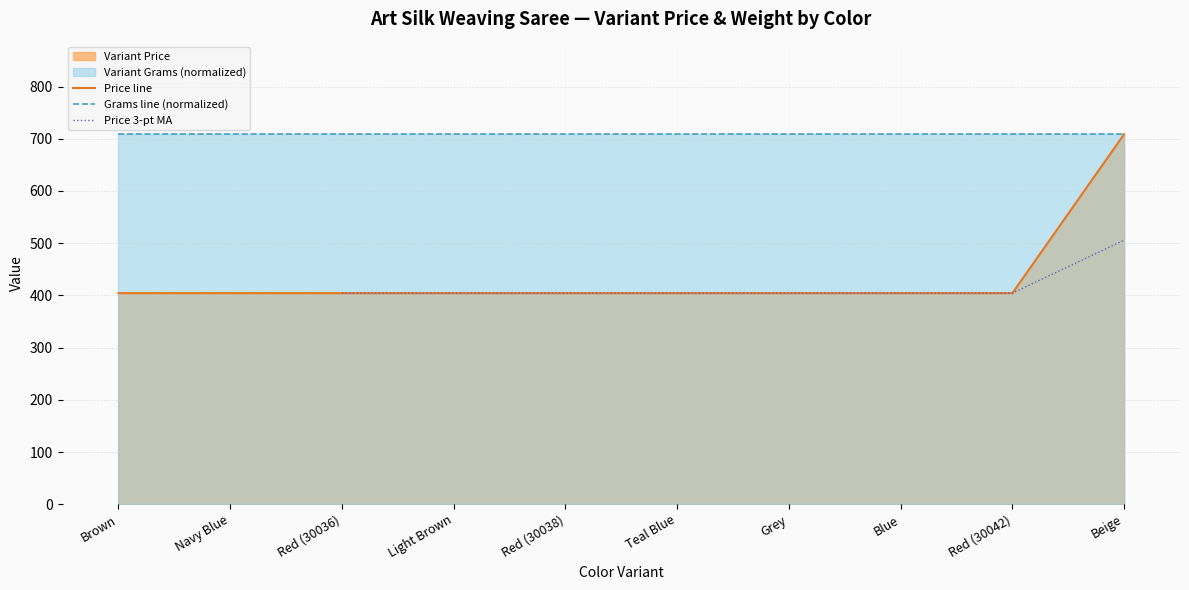

Is the value of Grams line (normalized) at Beige greater than the value of Price line at Red (30038)?

Yes